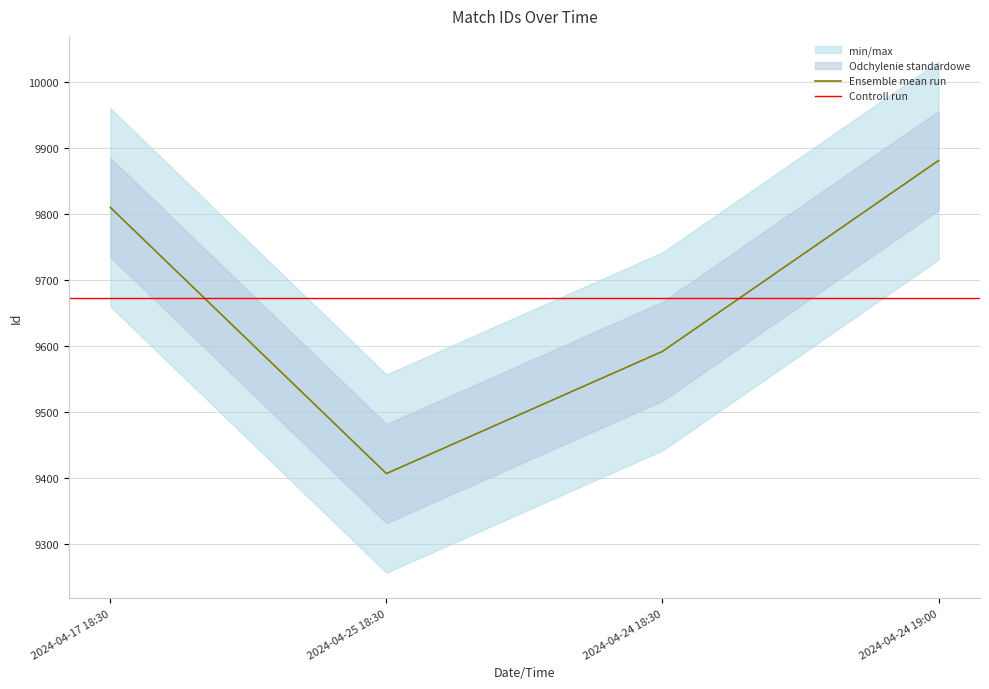

The chart shows a value of 6612 at 2024-04-24 18:30. True or false?

False